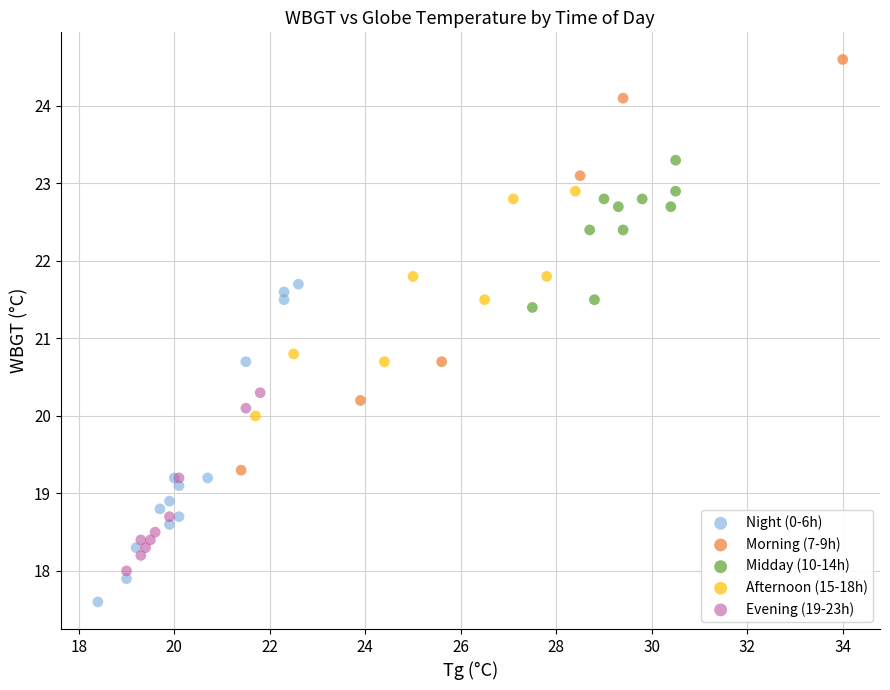

What are all the series names shown in the legend?

Night (0-6h), Morning (7-9h), Midday (10-14h), Afternoon (15-18h), Evening (19-23h)